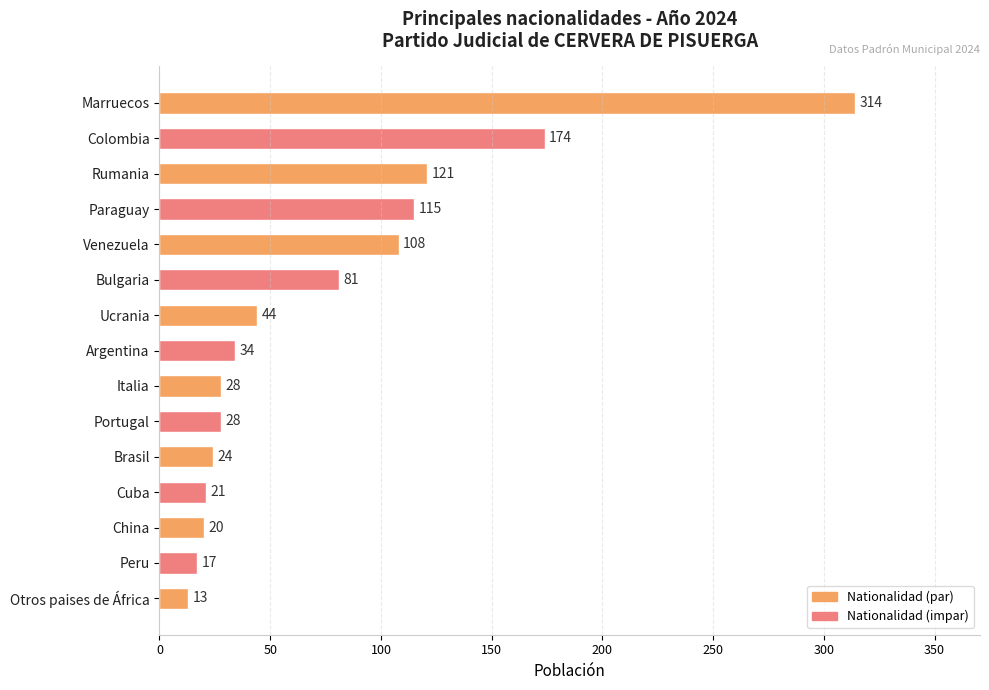

Reading top to bottom, transcribe all the data shown in this chart.

314	174	121	115	108	81	44	34	28	28	24	21	20	17	13